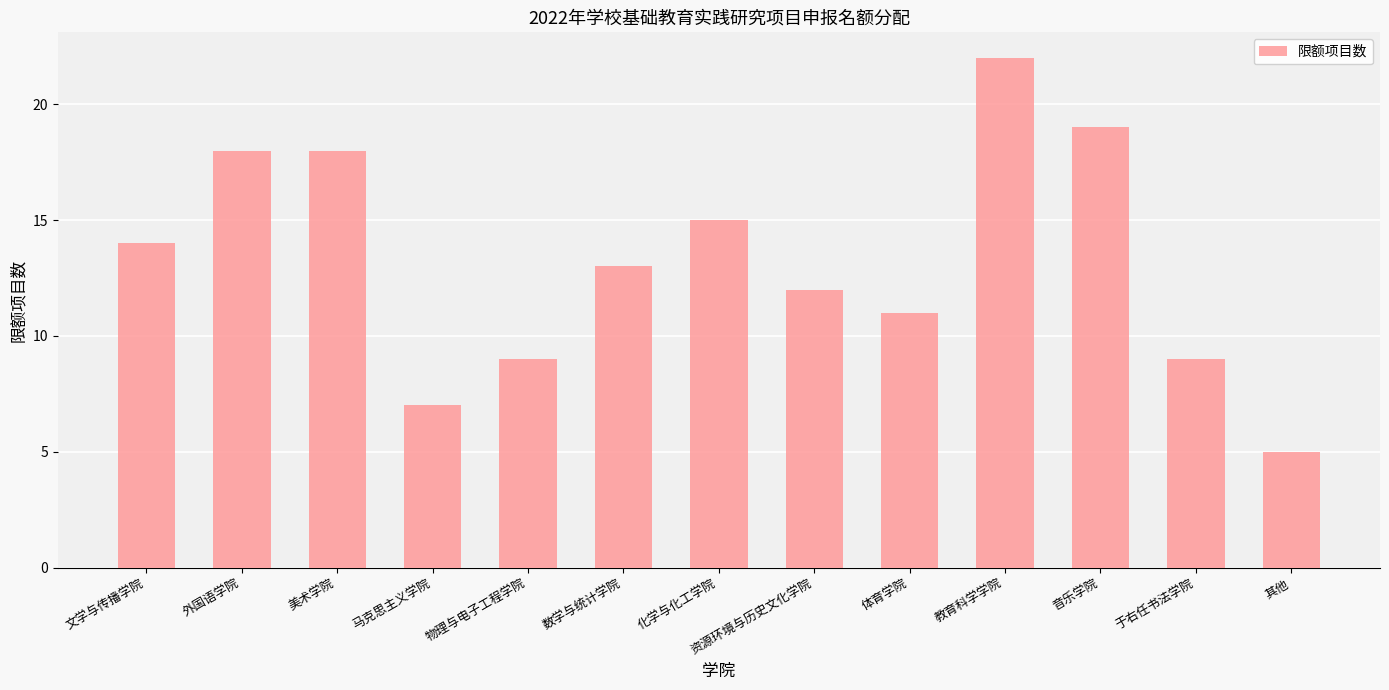

What is the label of the 6th bar from the right?

资源环境与历史文化学院